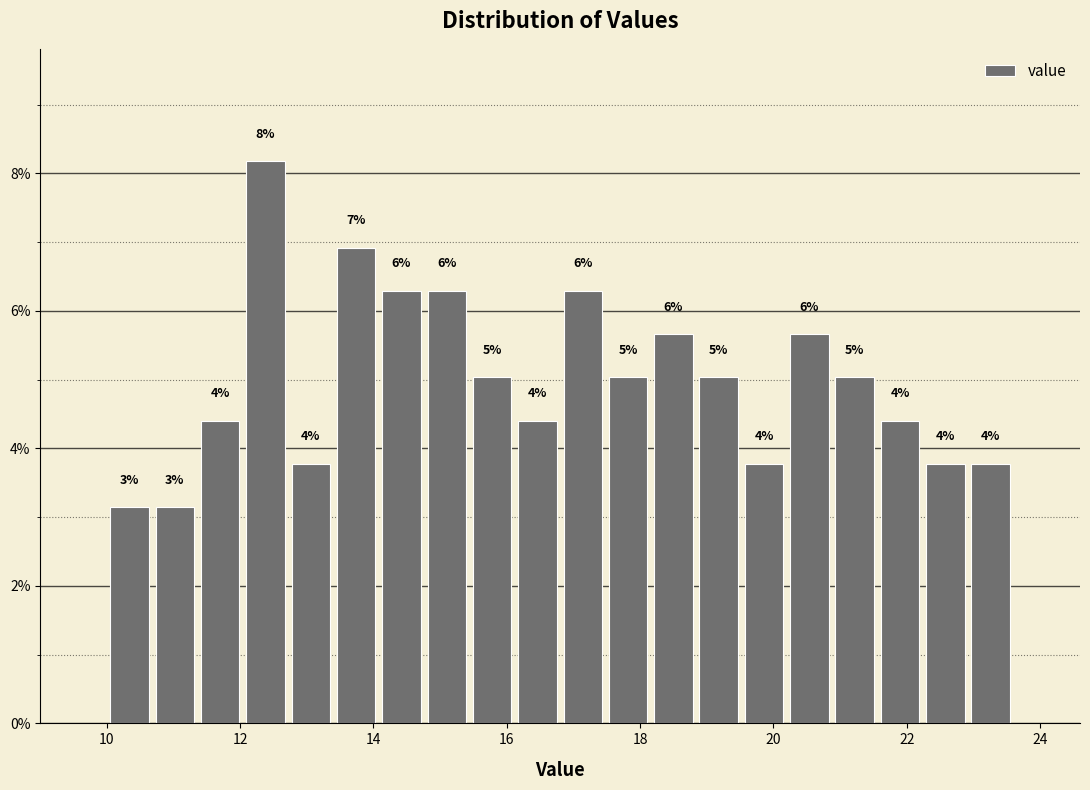

Read against the x-axis, roughly where is the centre of the tallest bar?

12.4